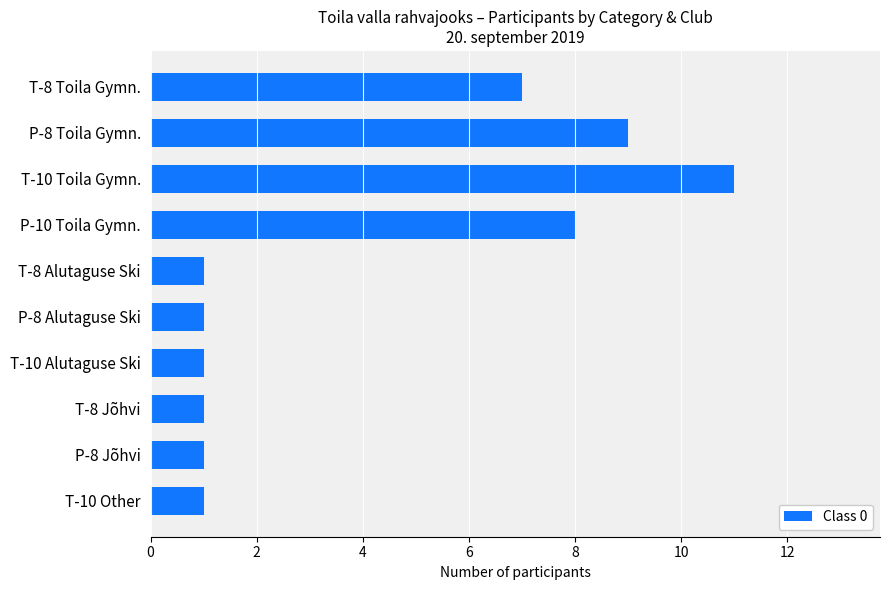

Which label corresponds to the largest value in the chart?

T-10 Toila Gymn.